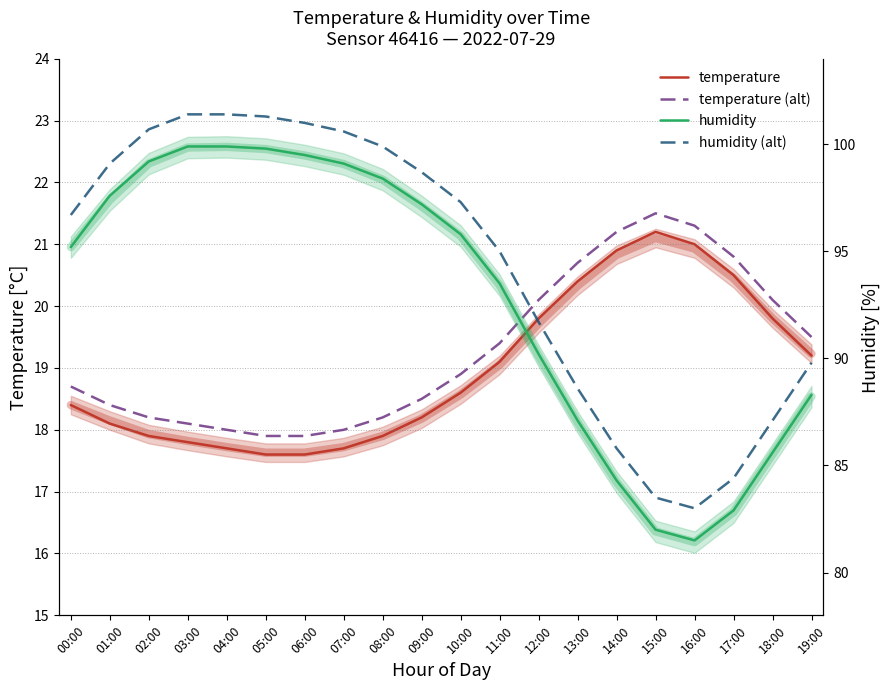

How many values in the humidity (alt) series are below 97?

10